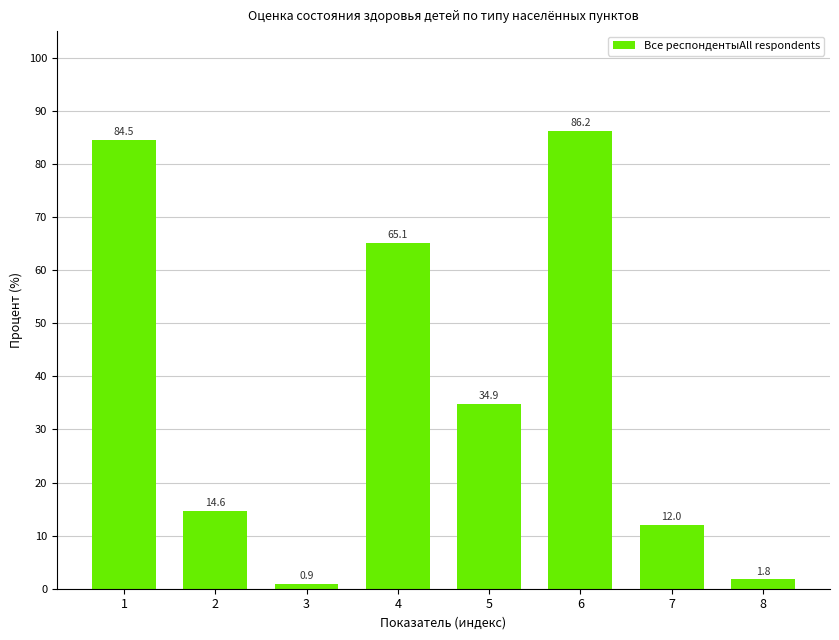

Where is the data nearest to the value 43?

5